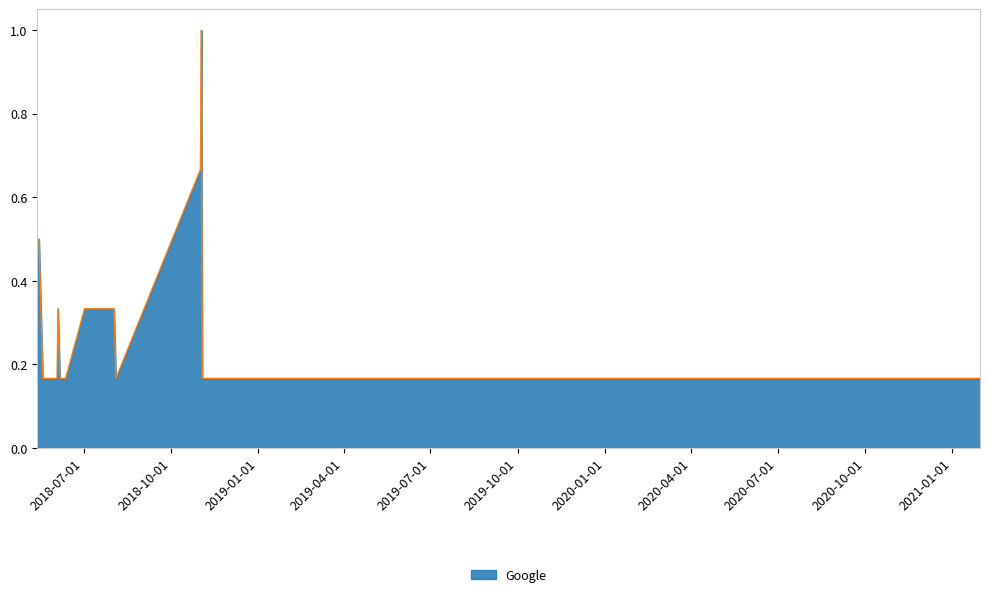

What is the greatest value displayed?

1.0